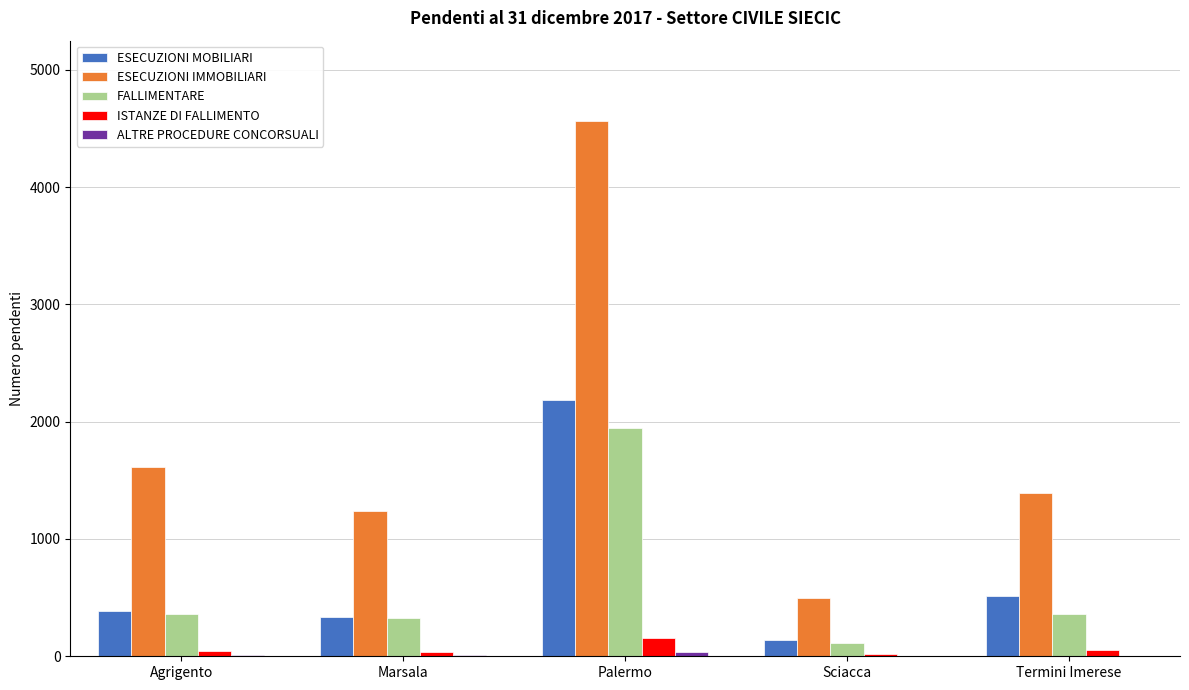

At which category does the chart reach its peak across all series?

Palermo